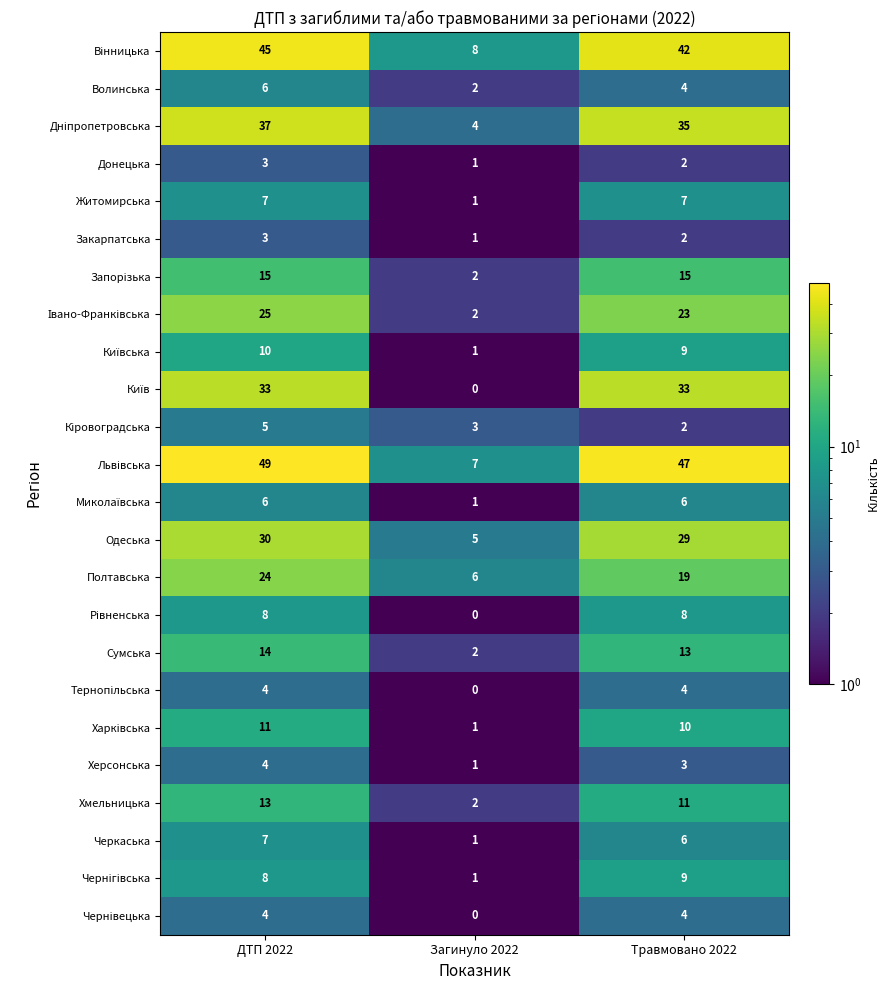

Where does the Сумська series first go above 13?

ДТП 2022